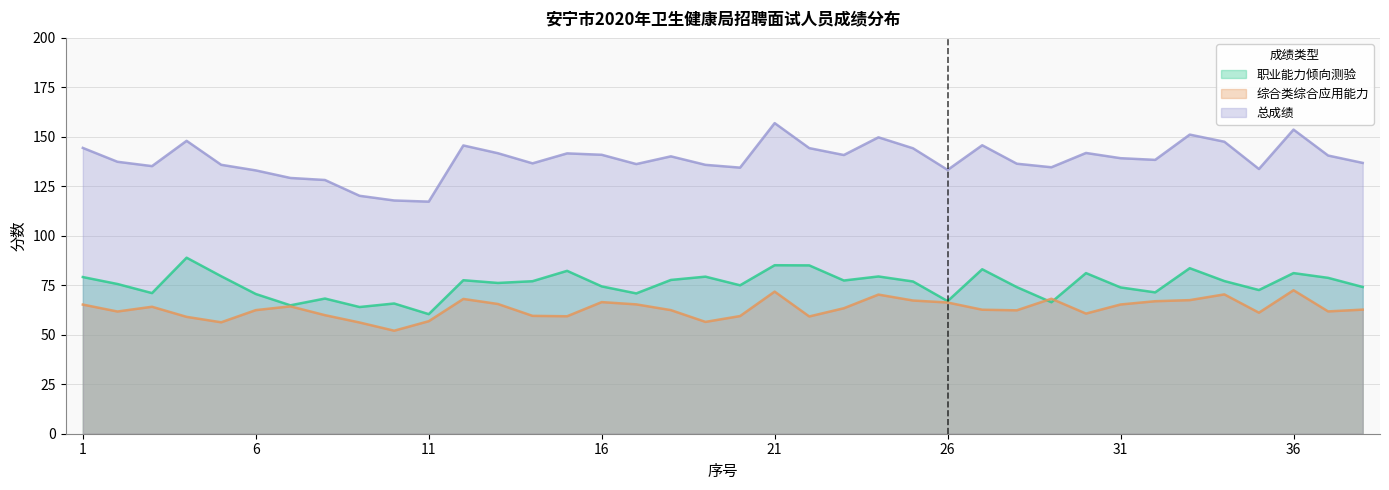

What is the spread (max minus min) of values at 35?

72.6